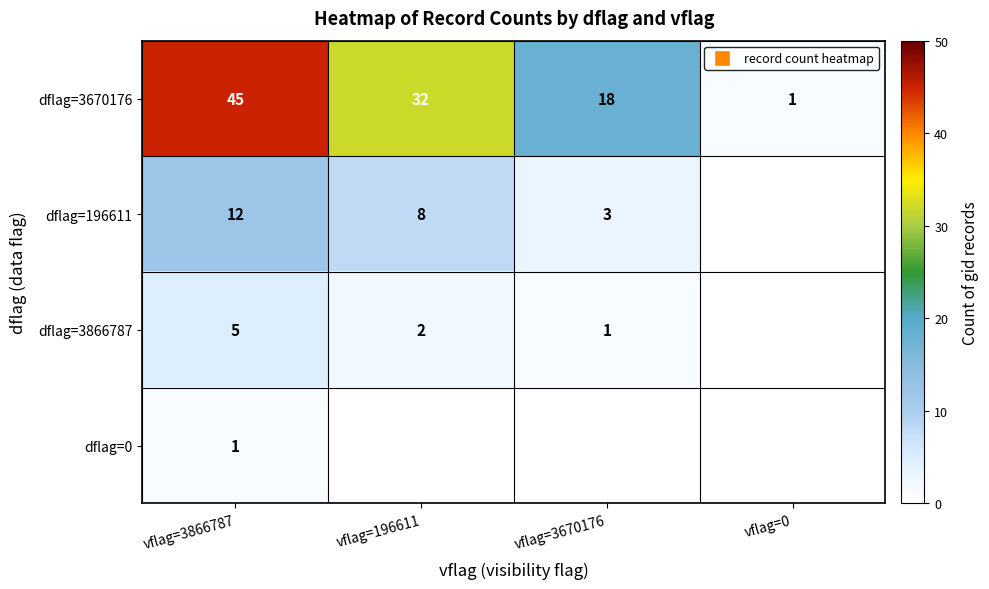

Count the dflag=3670176 values in the range 18 to 45.

3